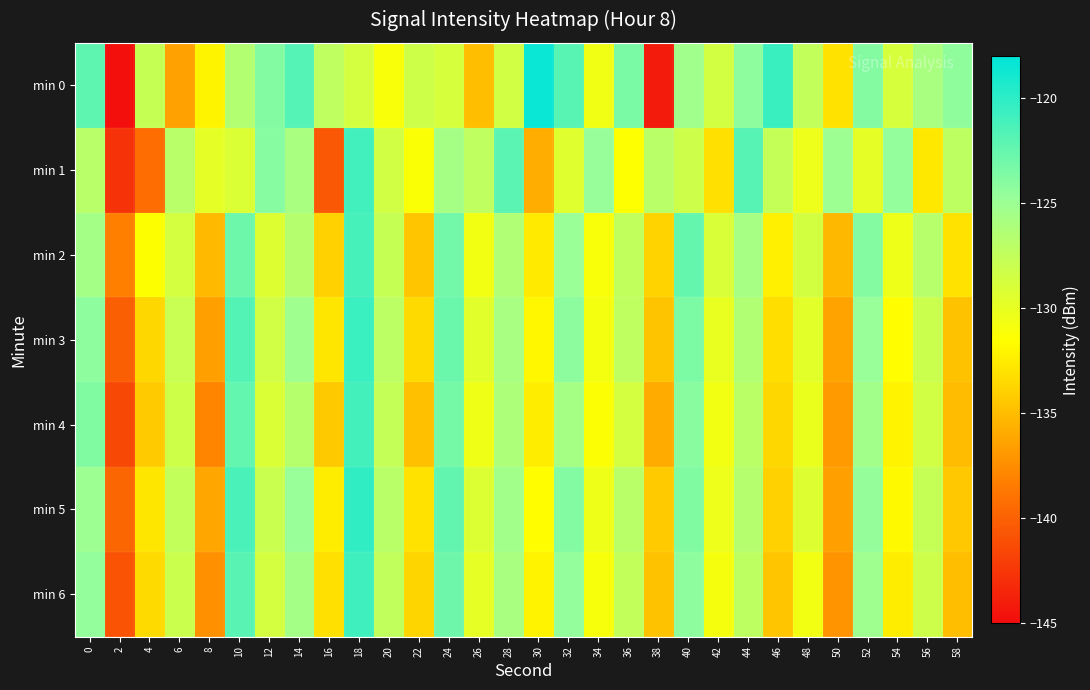

How many data points does each series have?

30